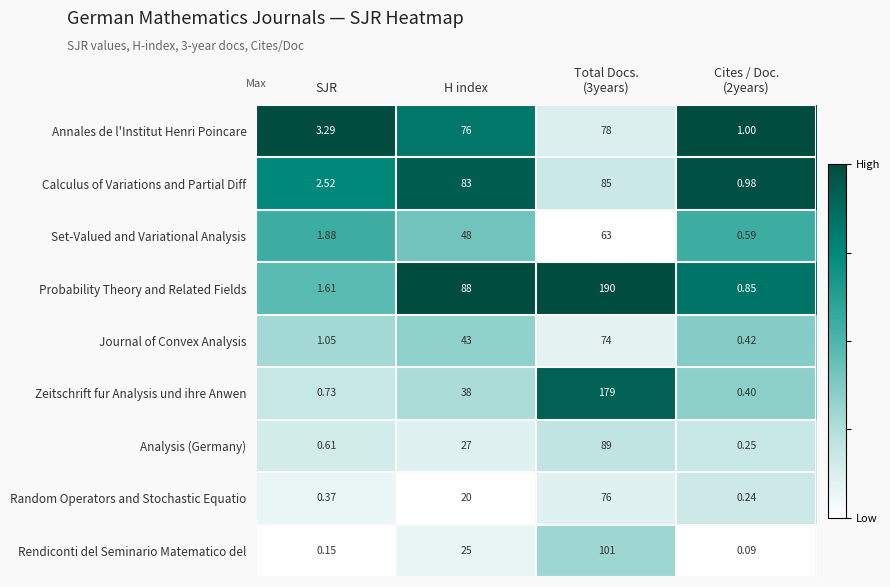

At Cites / Doc.
(2years), list the series in order from largest to smallest.

Annales de l'Institut Henri Poincare, Calculus of Variations and Partial Diff, Probability Theory and Related Fields, Set-Valued and Variational Analysis, Journal of Convex Analysis, Zeitschrift fur Analysis und ihre Anwen, Analysis (Germany), Random Operators and Stochastic Equatio, Rendiconti del Seminario Matematico del